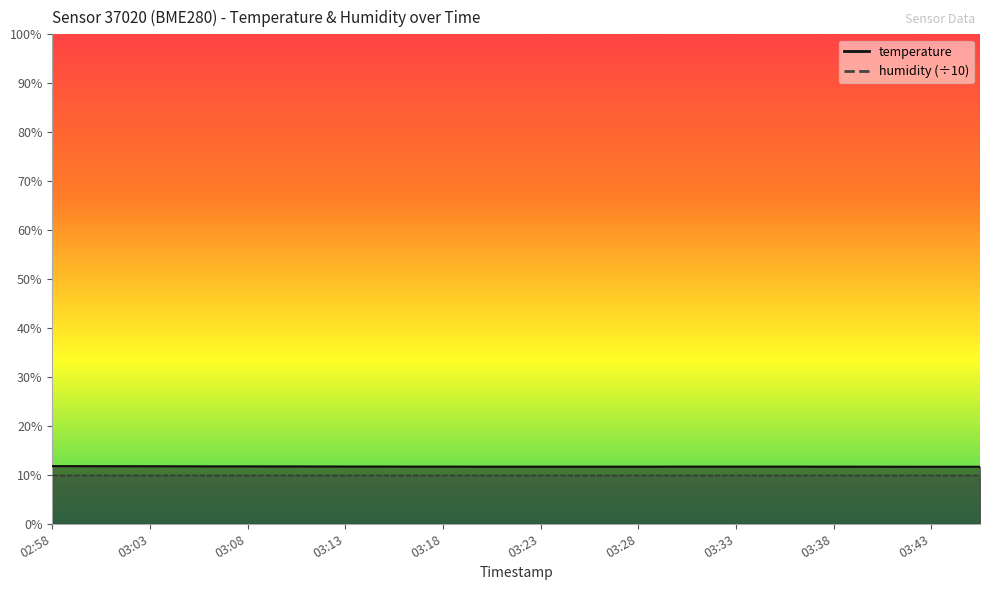

What is the sum of all values?

233.9